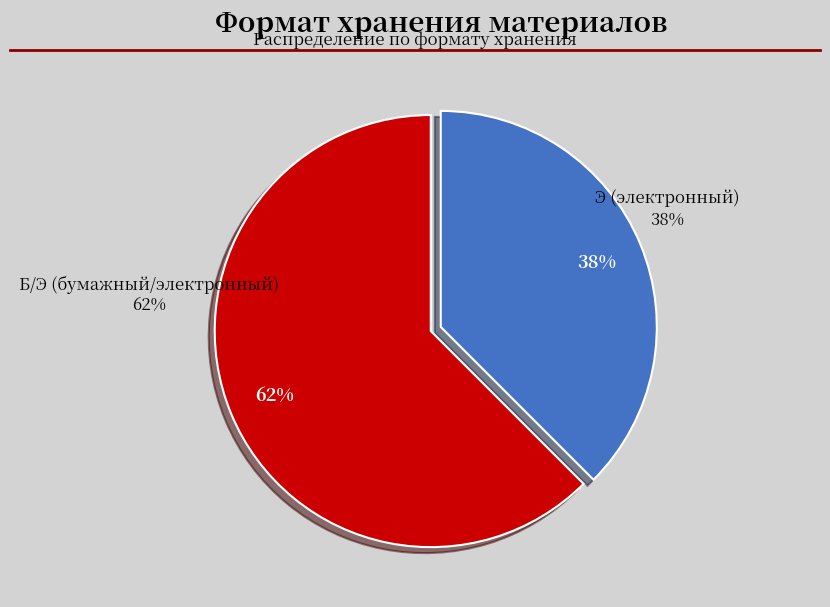

Between Б/Э (бумажный/электронный) and Э (электронный), which is larger?

Б/Э (бумажный/электронный)